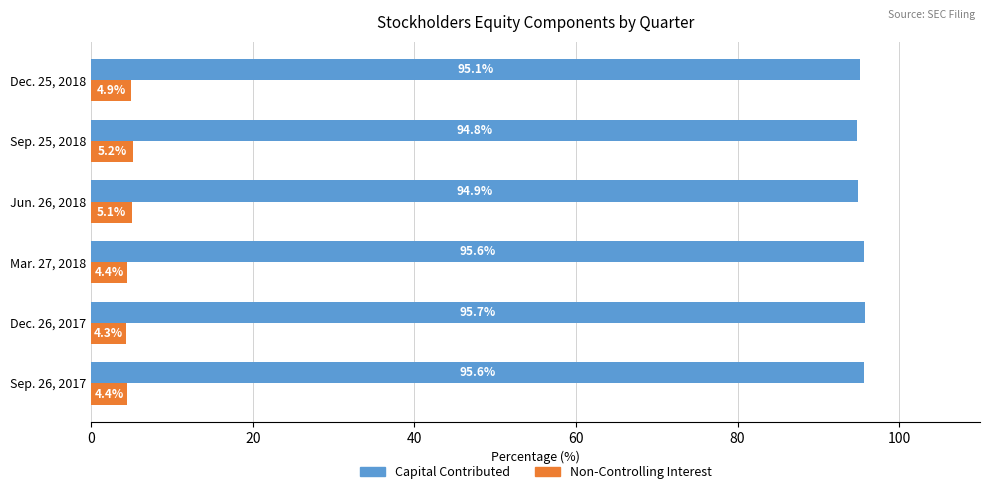

What is the difference between the second highest and minimum values in the Non-Controlling Interest series?

0.8